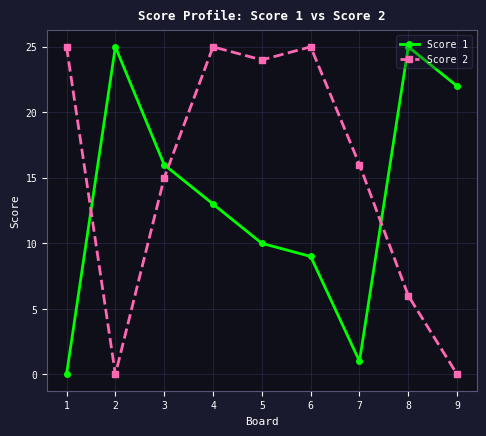

What is the difference between the Score 2 values at 2 and 5?

24